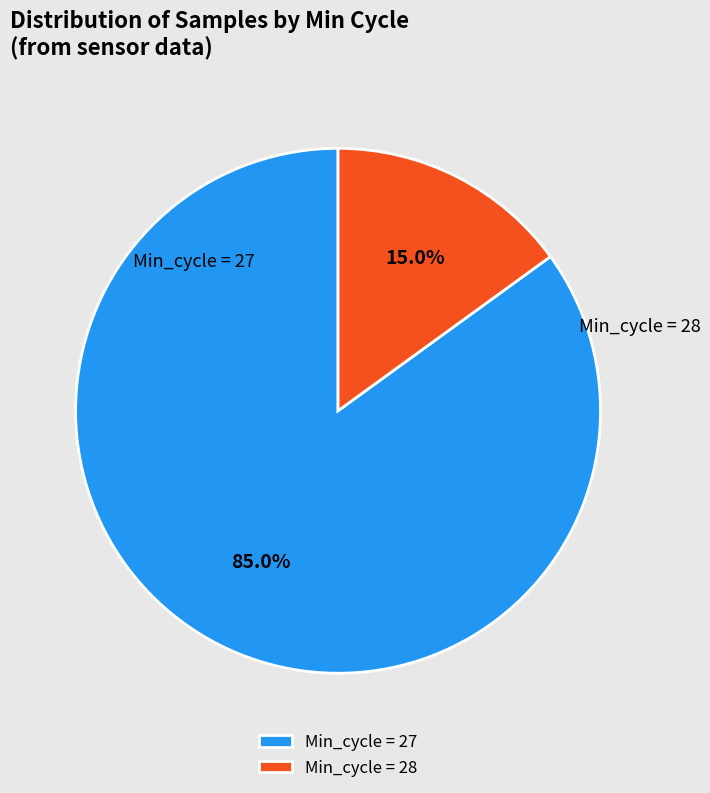

Which category has the smallest portion of the pie?

Min_cycle = 28